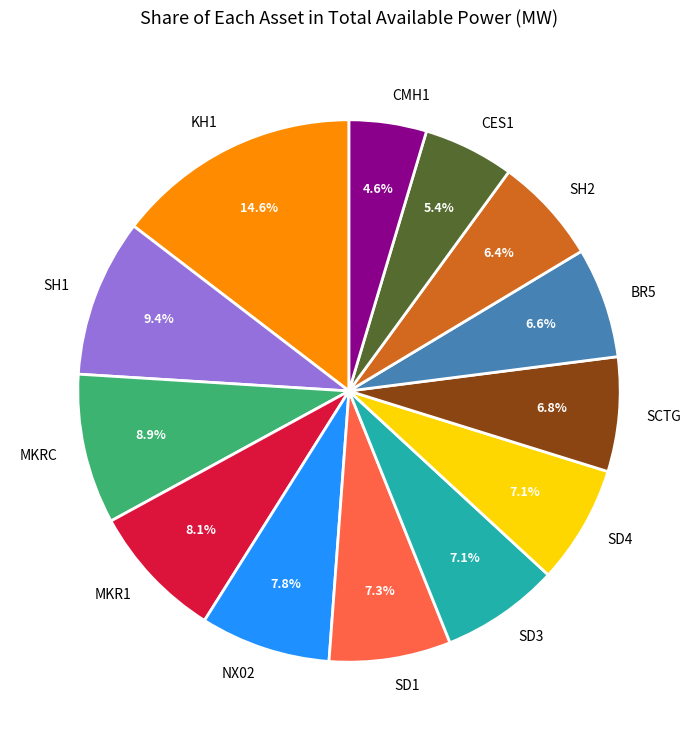

Which category has the biggest portion of the pie?

KH1